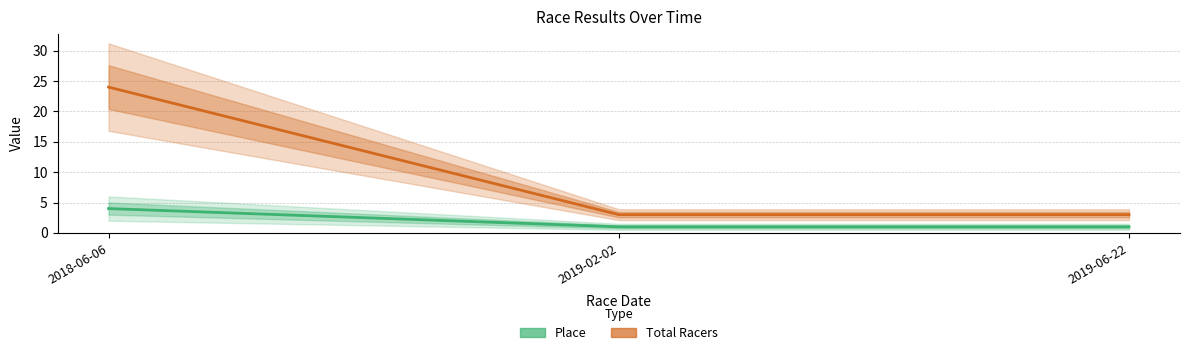

Does the chart have visible grid lines?

Yes